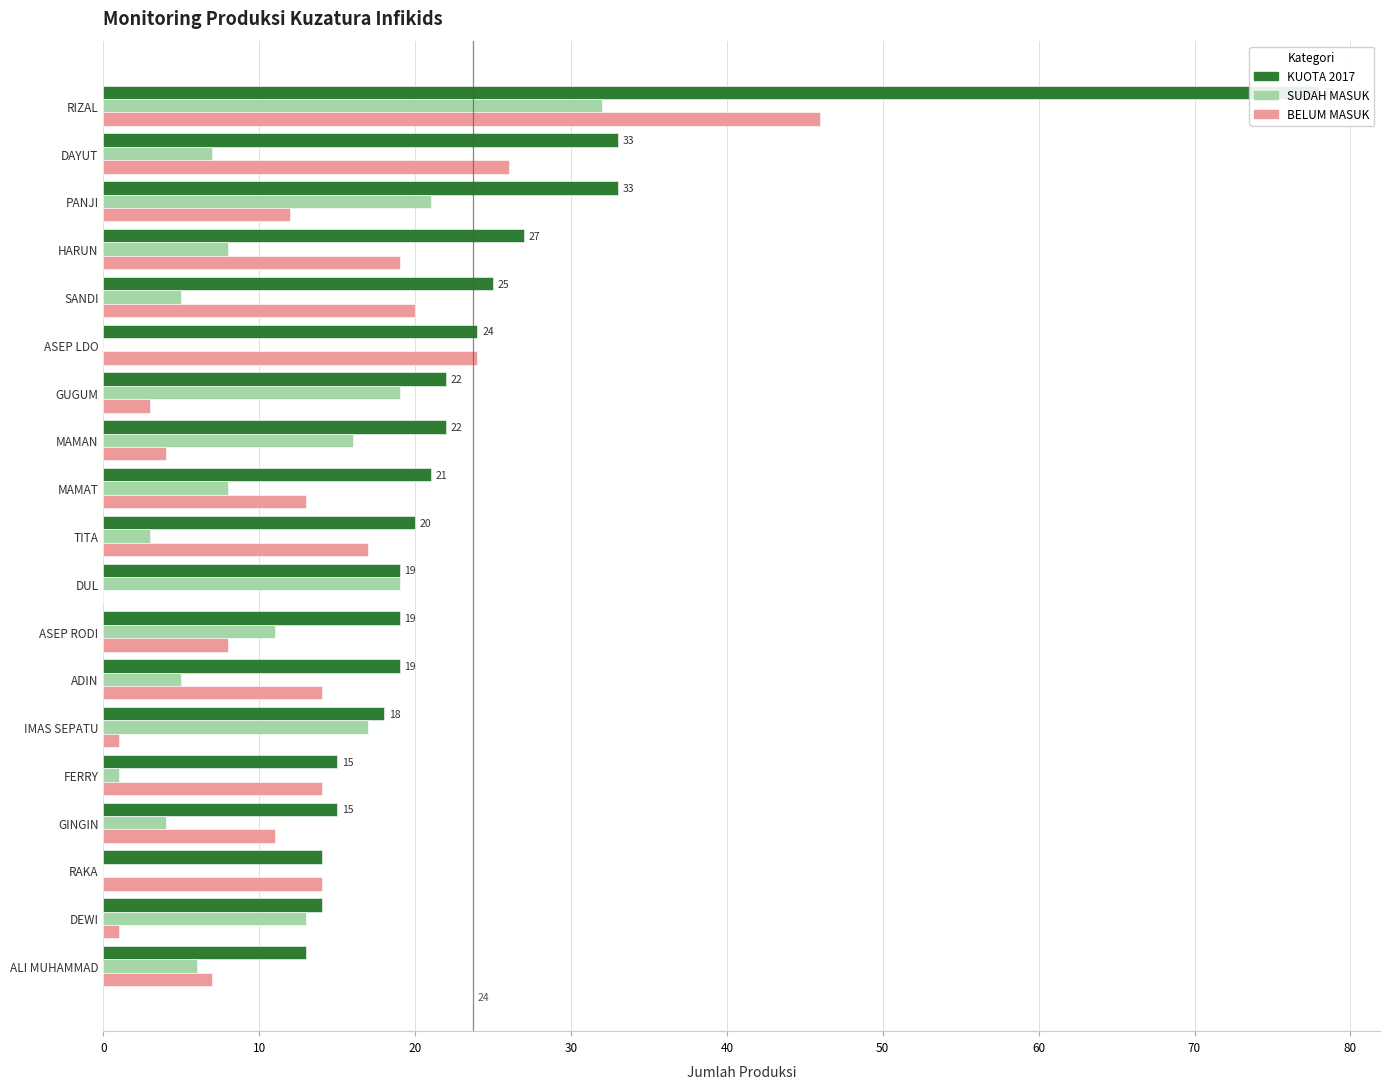

What is the spread (max minus min) of values at HARUN?

19